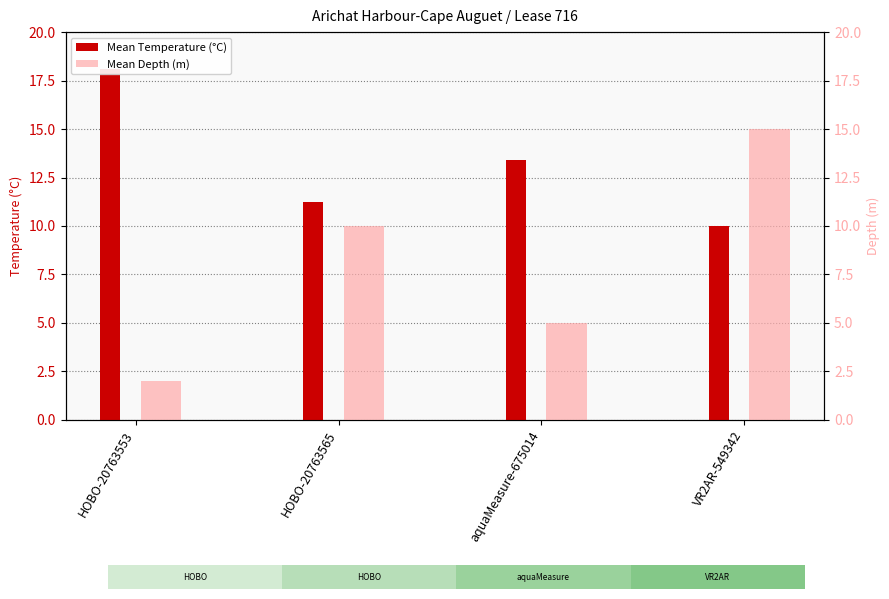

Is the value of Mean Temperature (°C) at HOBO-20763565 greater than the value of Mean Depth (m) at HOBO-20763553?

Yes